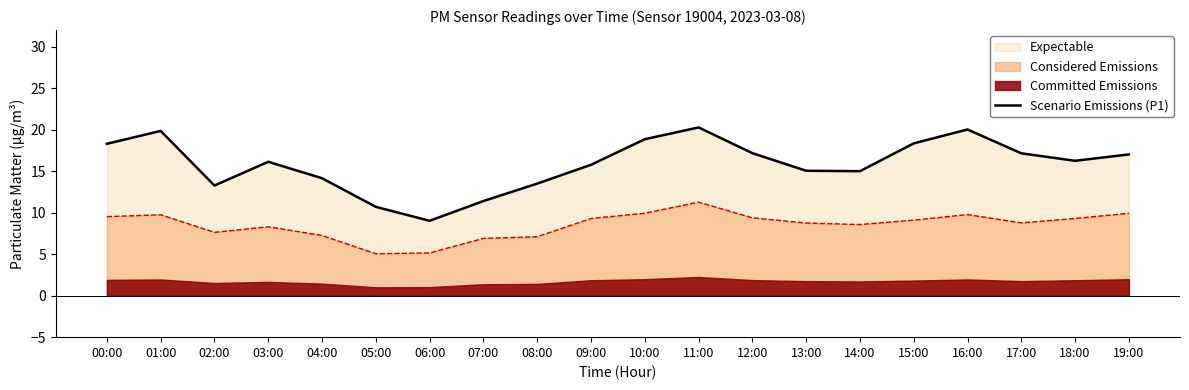

What is the maximum value shown in the chart?

20.3